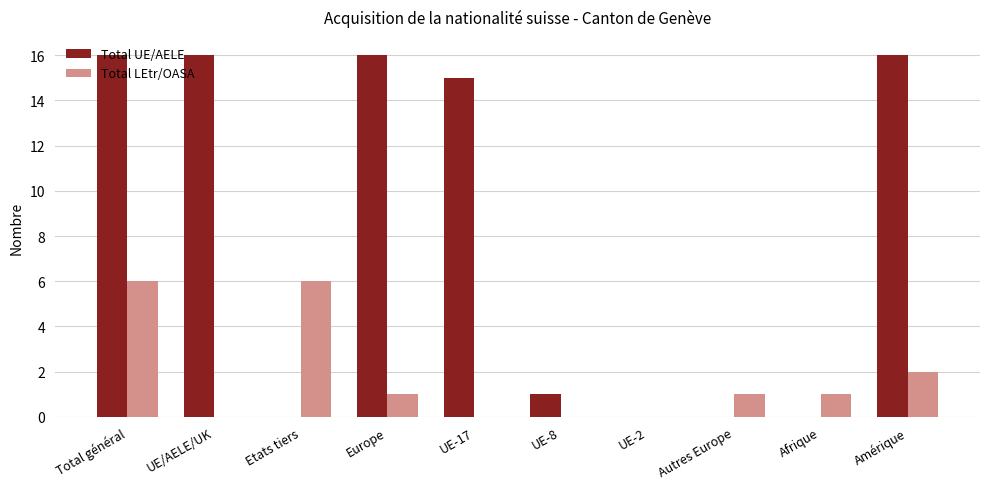

How many groups of bars are there?

10